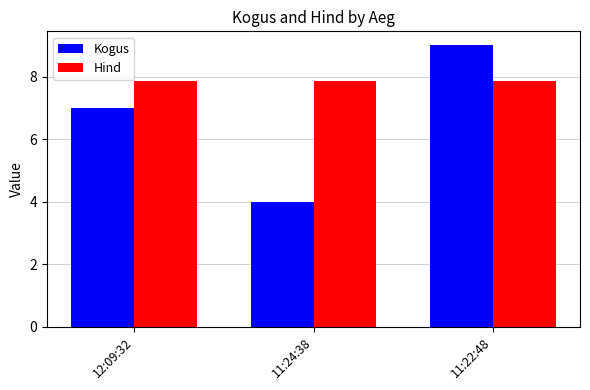

Is it true that Hind equals 7.8 at 11:24:38?

True